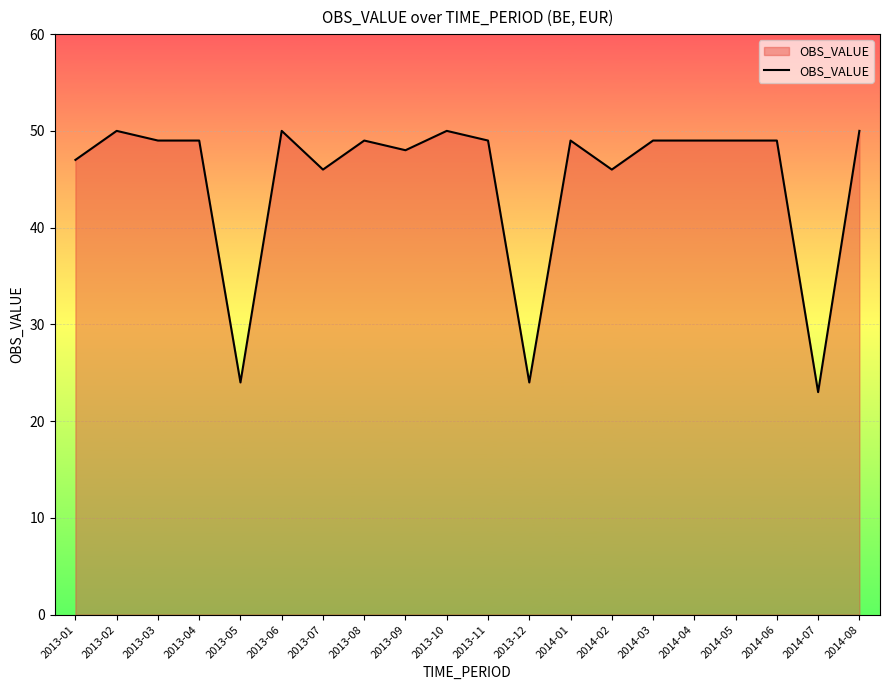

The value at 2013-11 is 30. True or false?

False